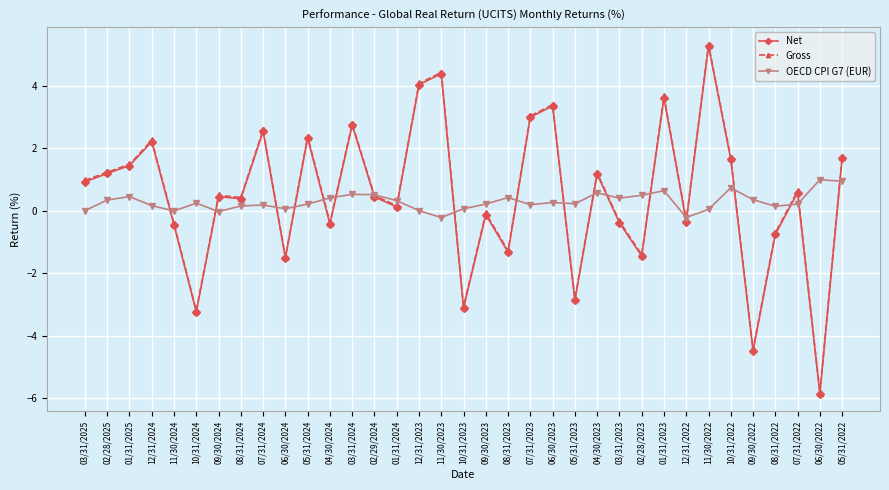

At which label does Net reach its minimum?

06/30/2022